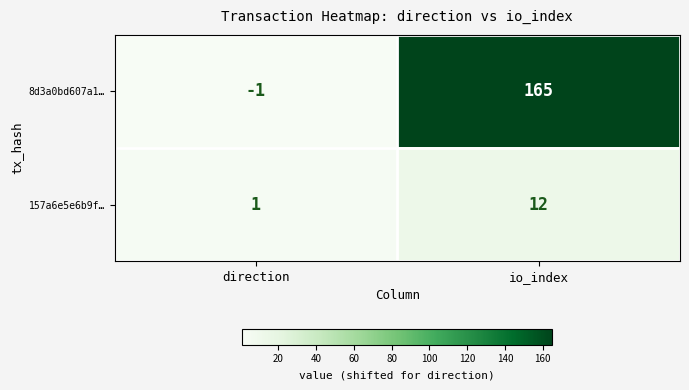

True or false: 157a6e5e6b9f… has a value of 1 at direction.

True